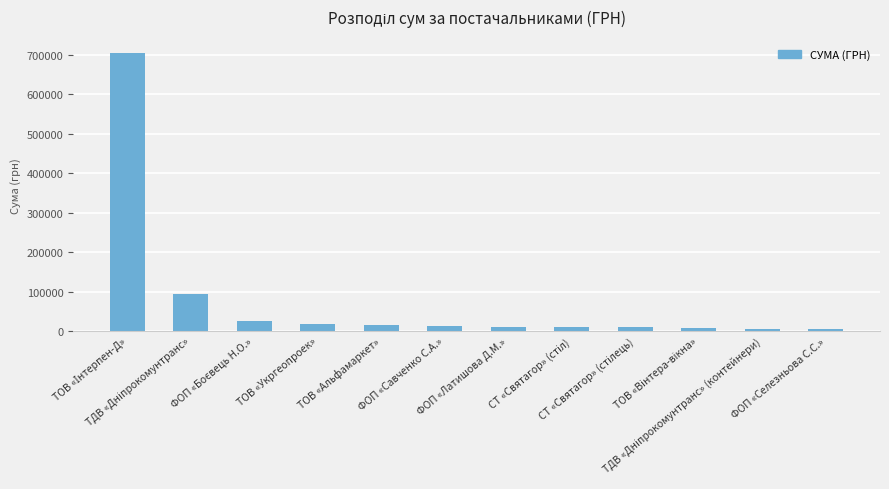

What is the greatest value displayed?

703909